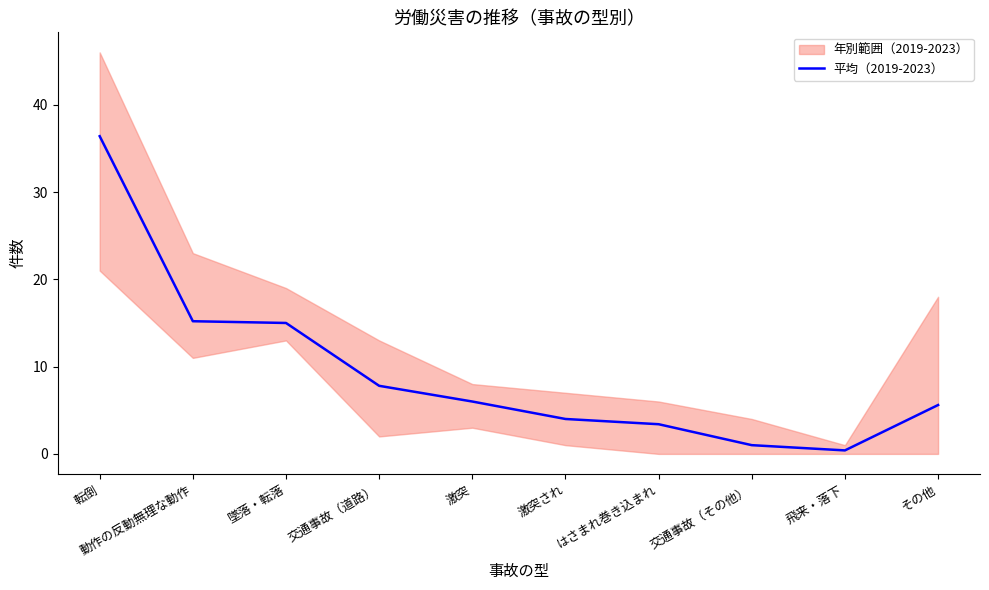

Reading right to left, extract all data points from this chart.

5.6	0.4	1.0	3.4	4.0	6.0	7.8	15.0	15.2	36.4